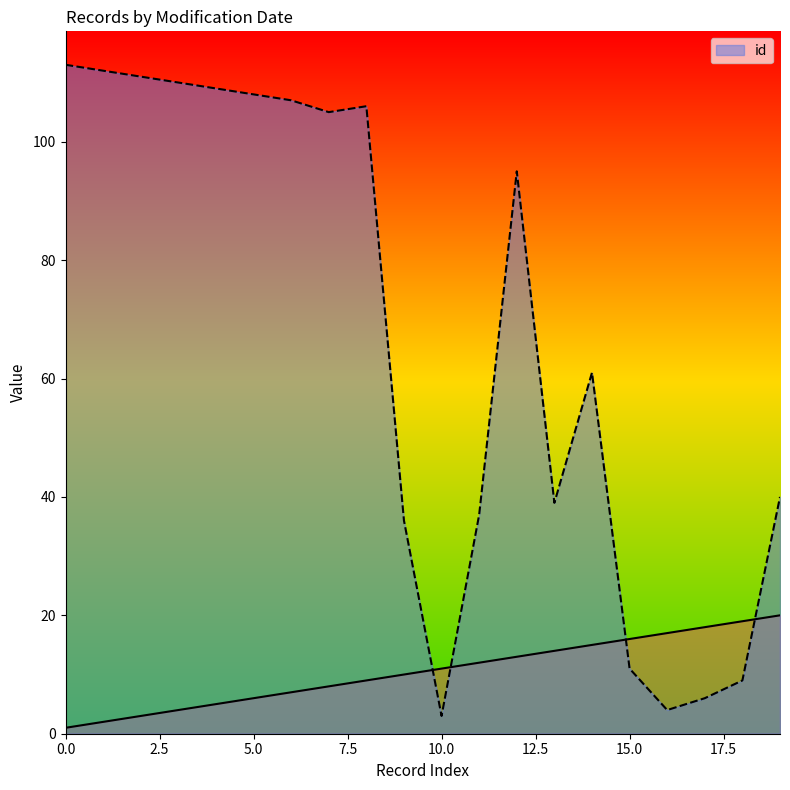

How many lines are shown in the chart?

2